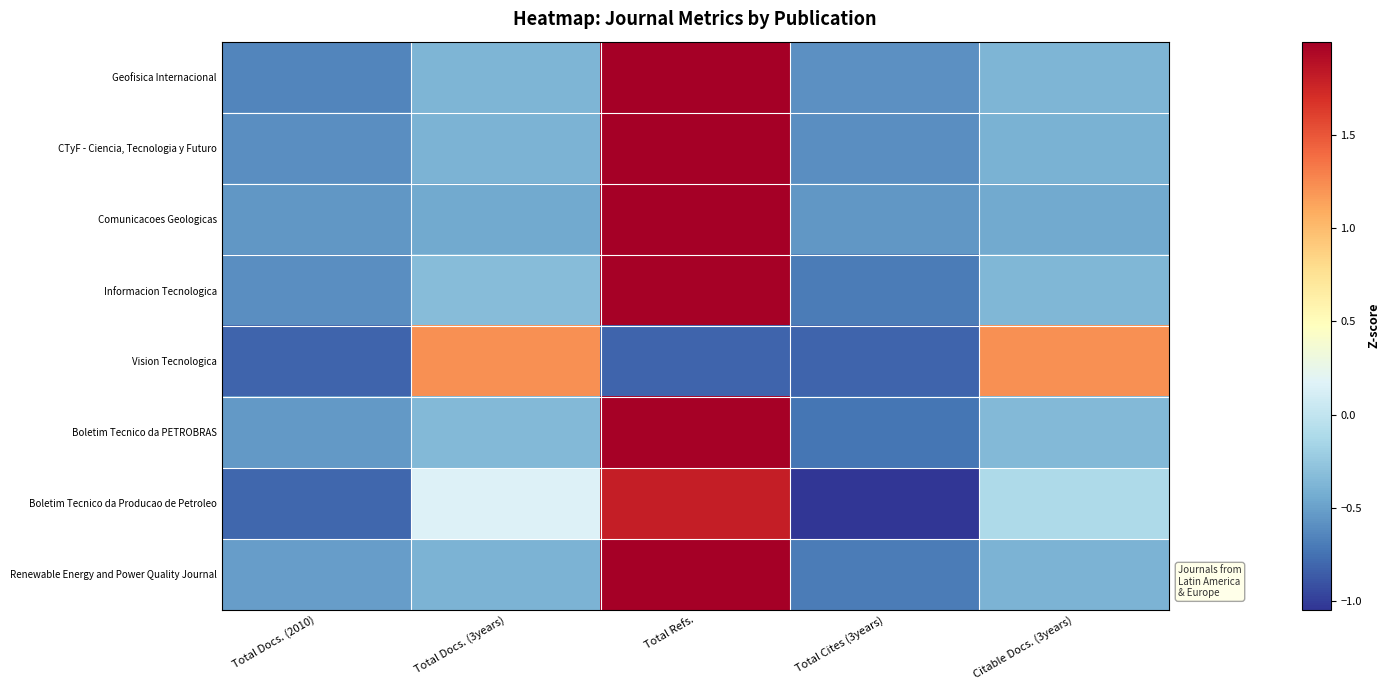

Which series has the largest range (max minus min)?

Boletim Tecnico da Producao de Petroleo